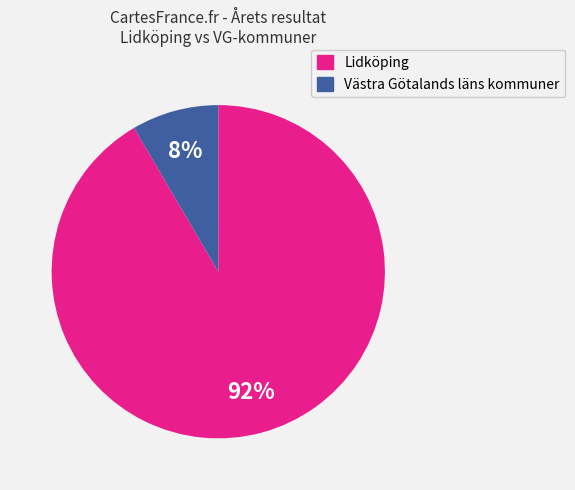

Is there any slice that represents more than half of the pie?

Yes